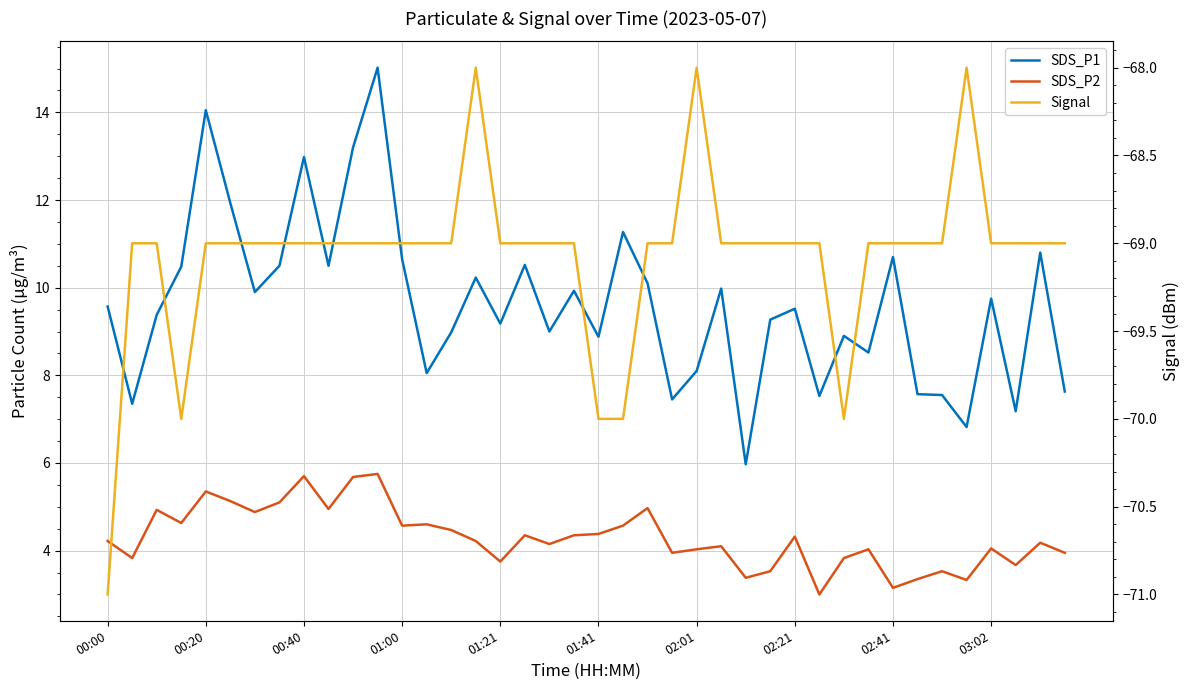

How many interior local valleys does the SDS_P2 series have?

13